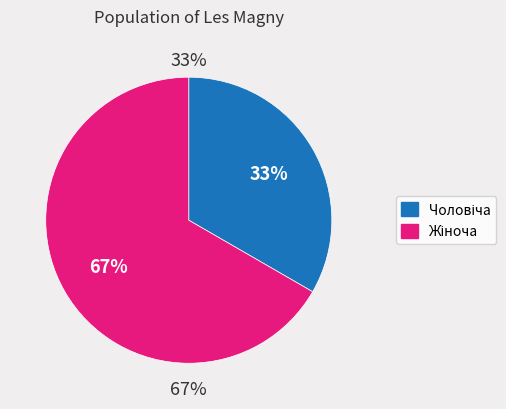

Which slice is the smallest?

Чоловіча